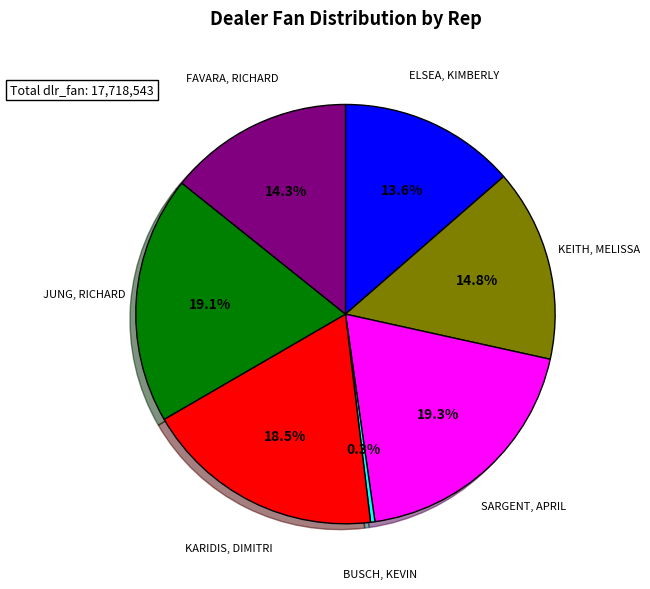

Is there any slice that represents more than half of the pie?

No